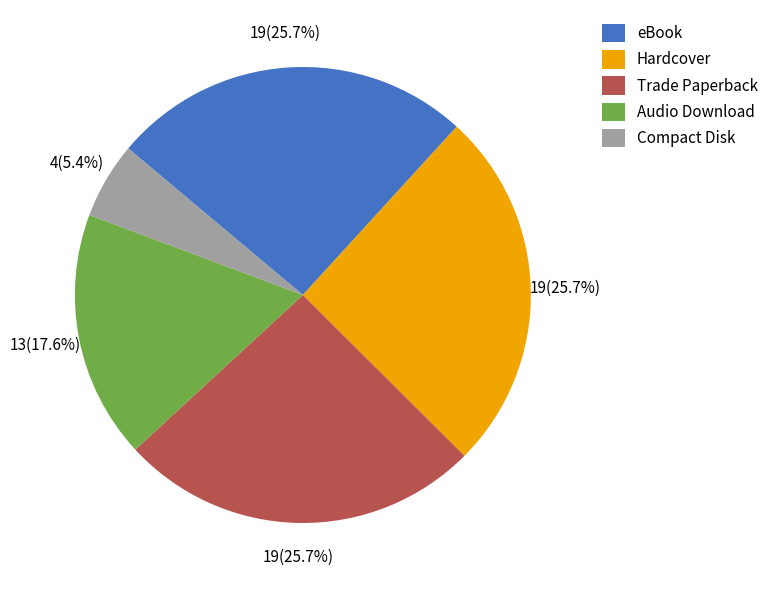

Approximately how many times larger is the value at Trade Paperback compared to eBook?

1.0